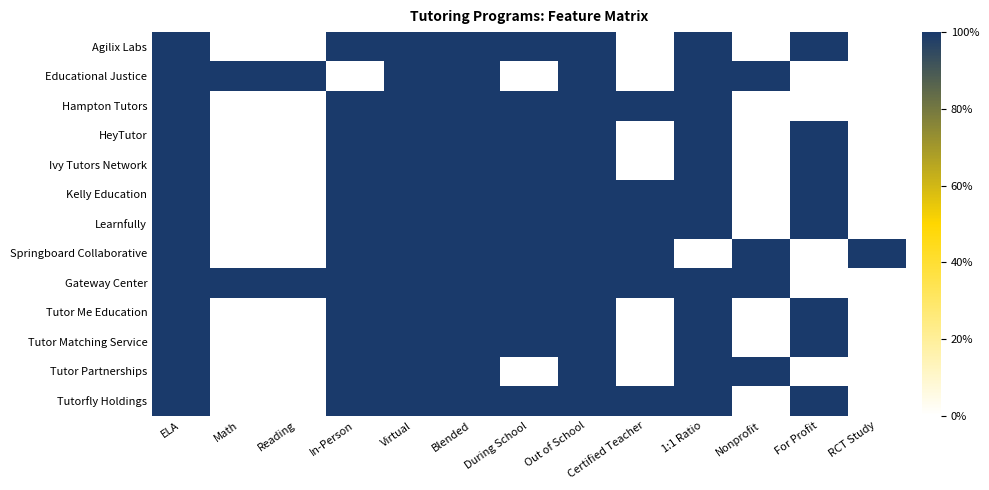

What is the spread (max minus min) of values at For Profit?

1